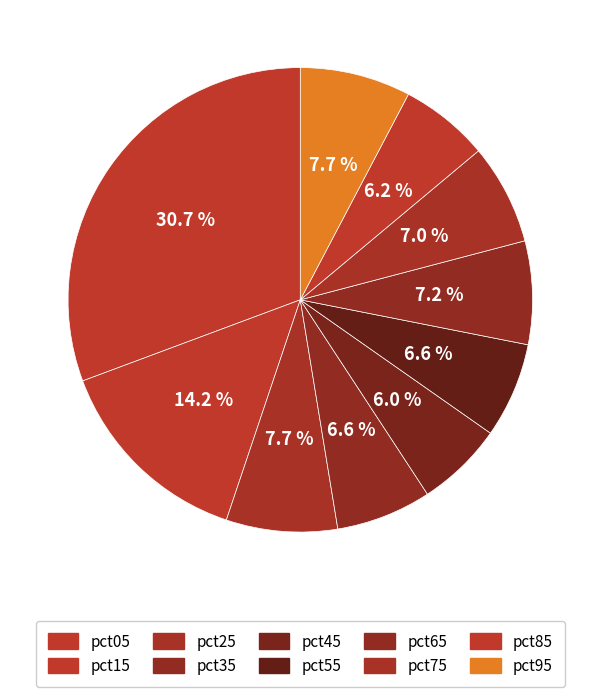

Count the number of slices in the pie.

10